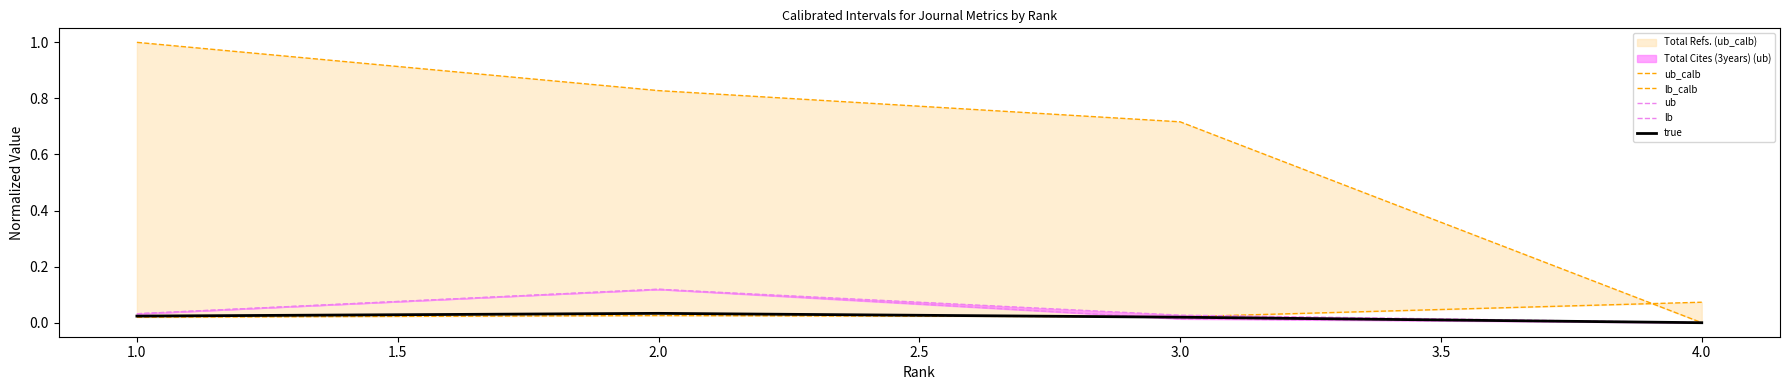

Rank the series by their maximum value, from lowest to highest.

true, lb_calb, ub, lb, ub_calb